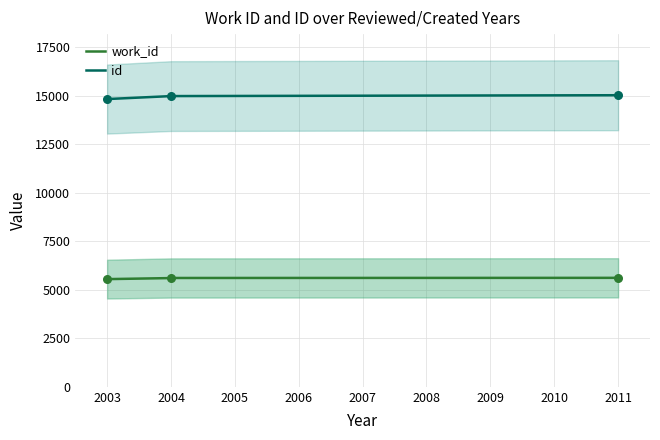

Which series contains the lowest Y value?

work_id